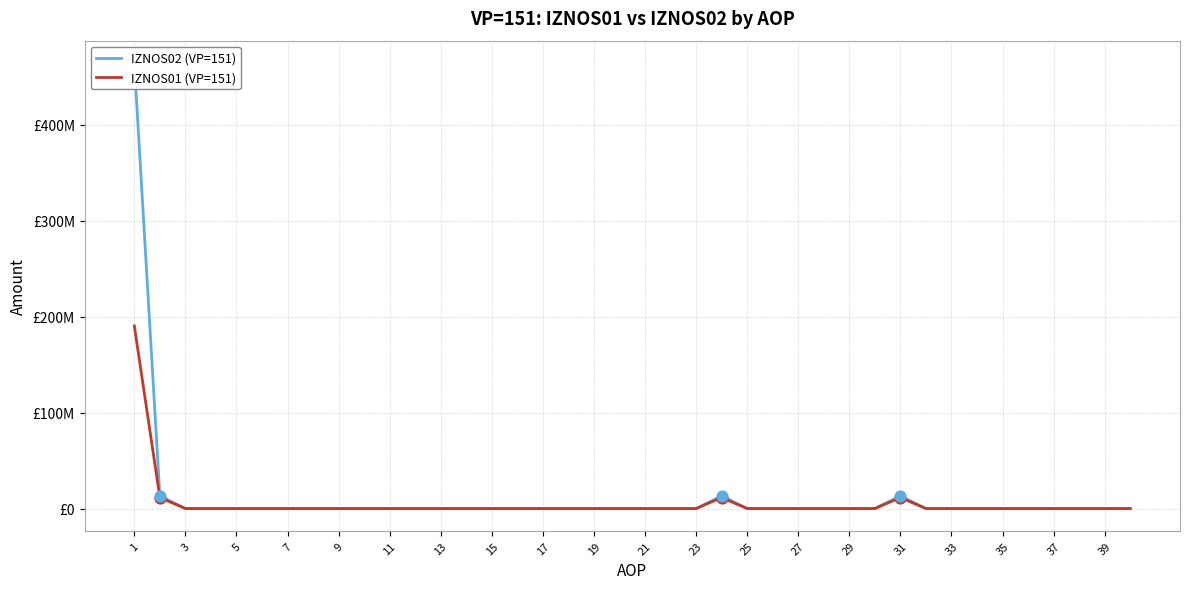

Which series has the largest total across all categories?

IZNOS02 (VP=151)